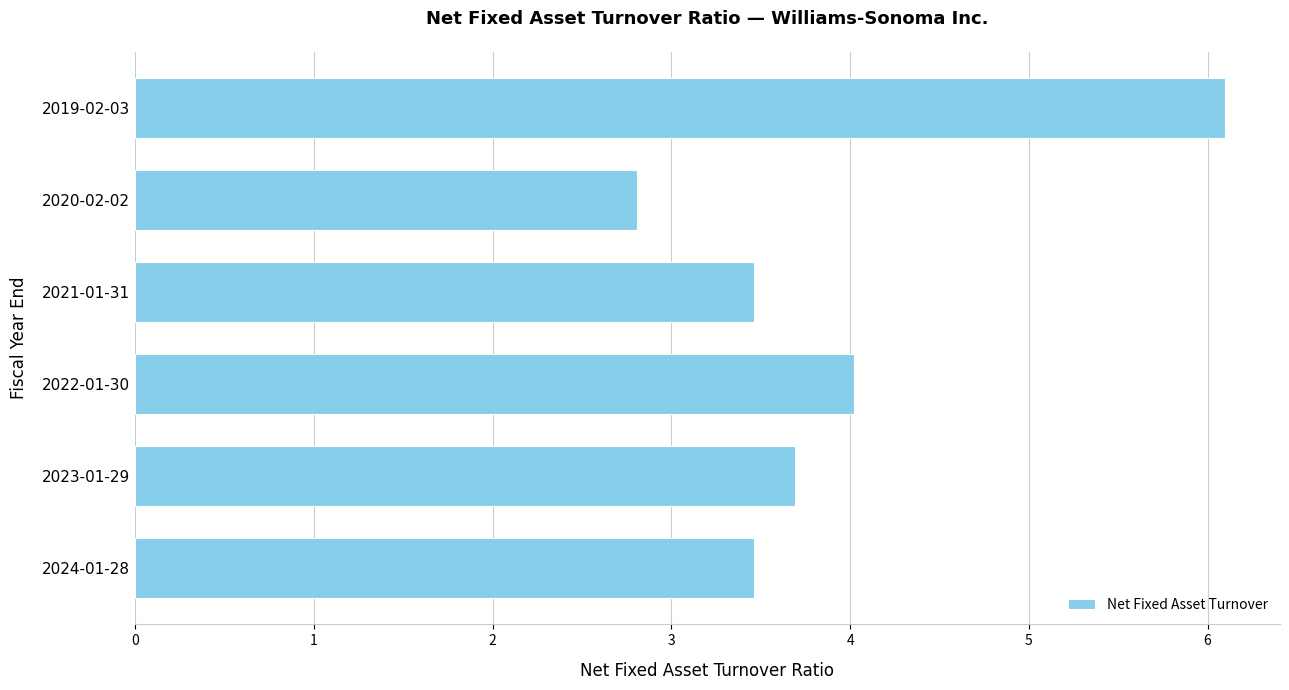

Reading bottom to top, list all the values displayed in this chart.

3.5	3.7	4.0	3.5	2.8	6.1